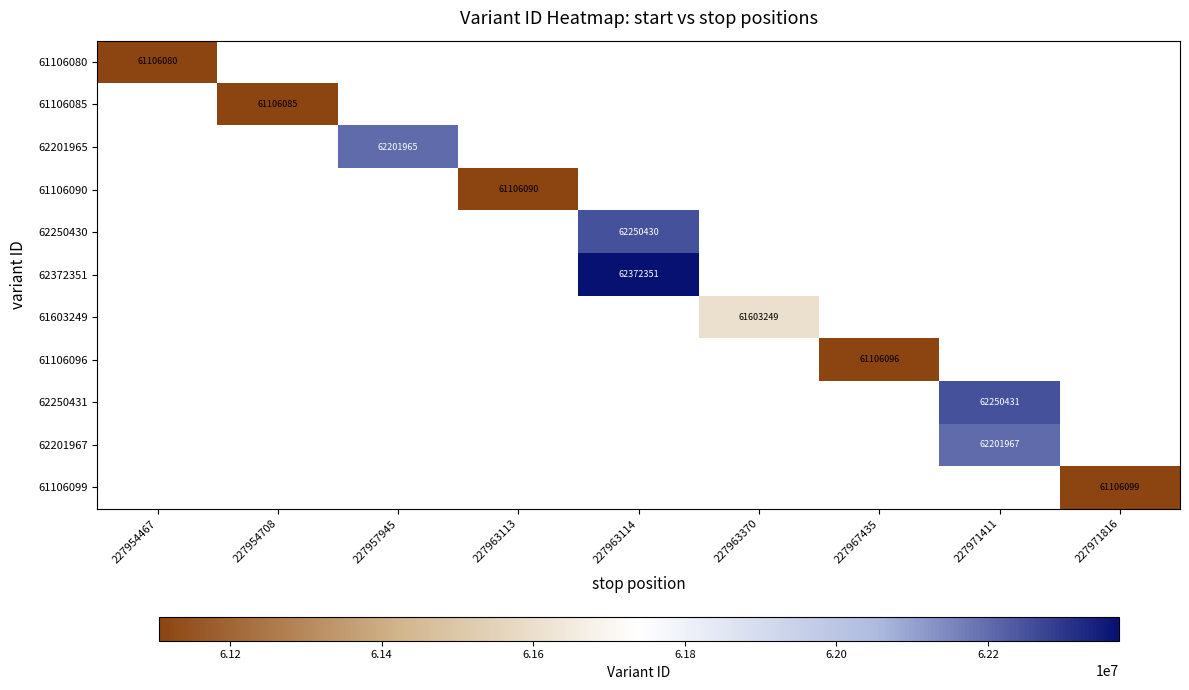

What is the minimum value shown in the chart?

61106080.0